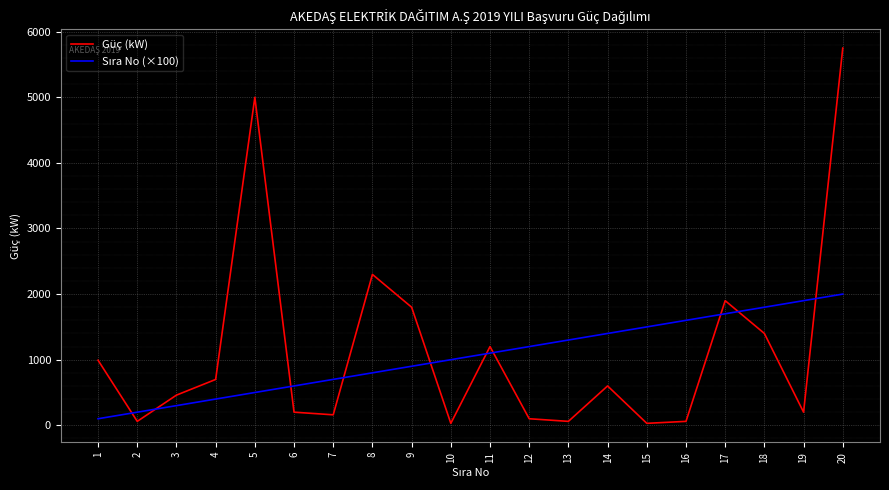

At which label does Güç (kW) first exceed 600?

1